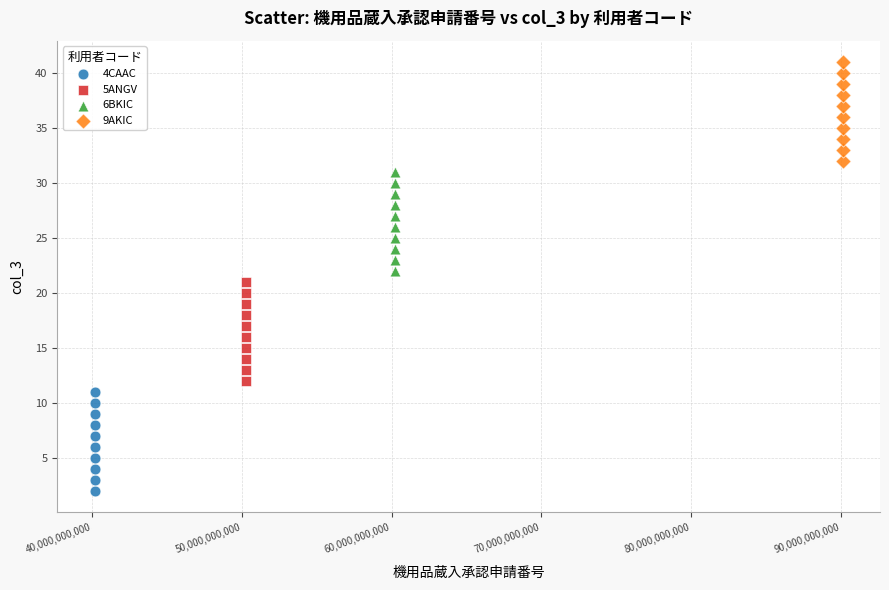

Which series reaches the minimum Y coordinate?

4CAAC